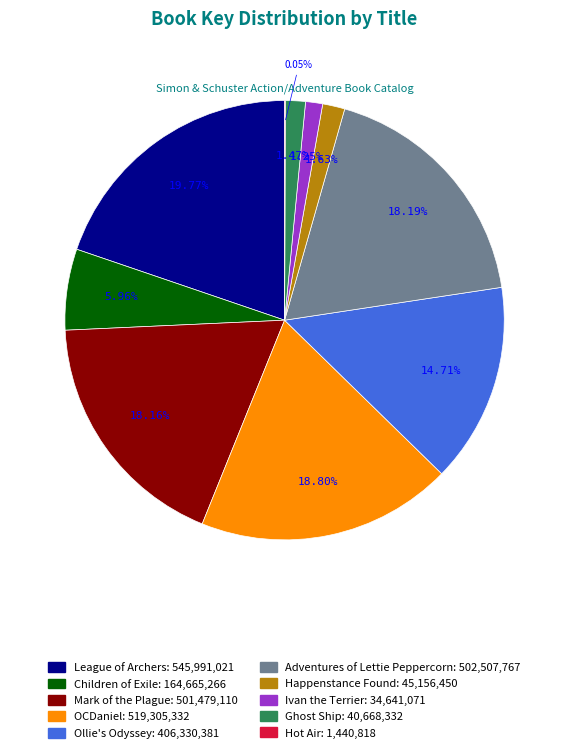

Combined, do Children of Exile and League of Archers account for over 50%?

No